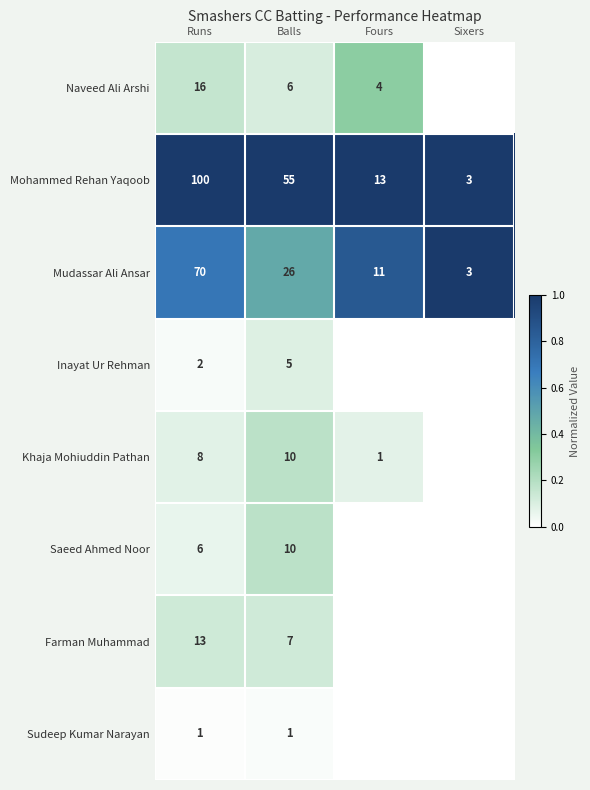

What is the difference between the highest and lowest values at Balls?

54